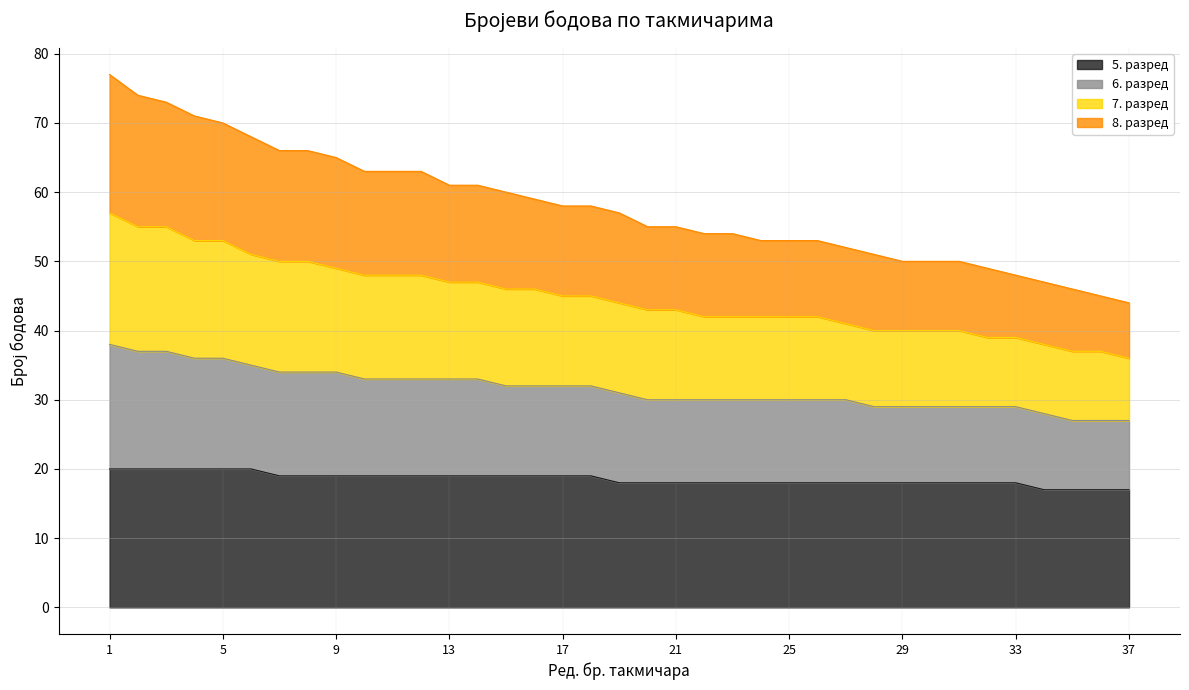

What is the highest value of the 5. разред series?

20